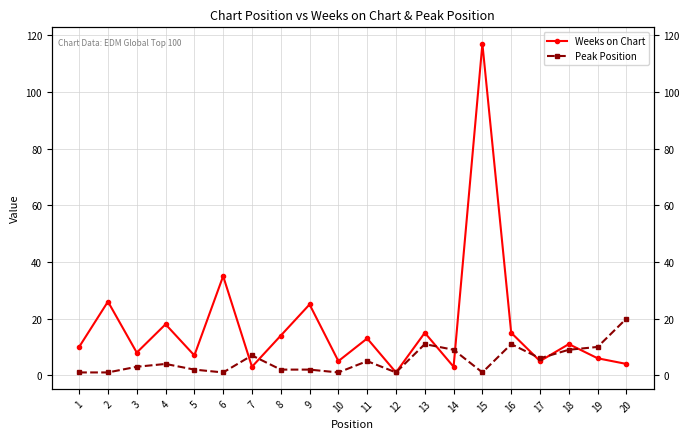

How many data points in Peak Position are above 4?

9